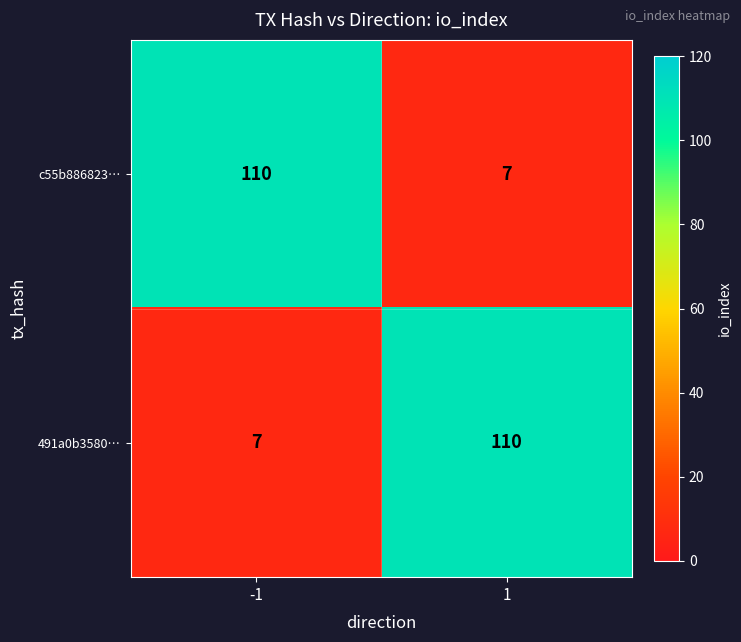

Is the value of 491a0b3580… at -1 greater than the value of c55b886823… at -1?

No